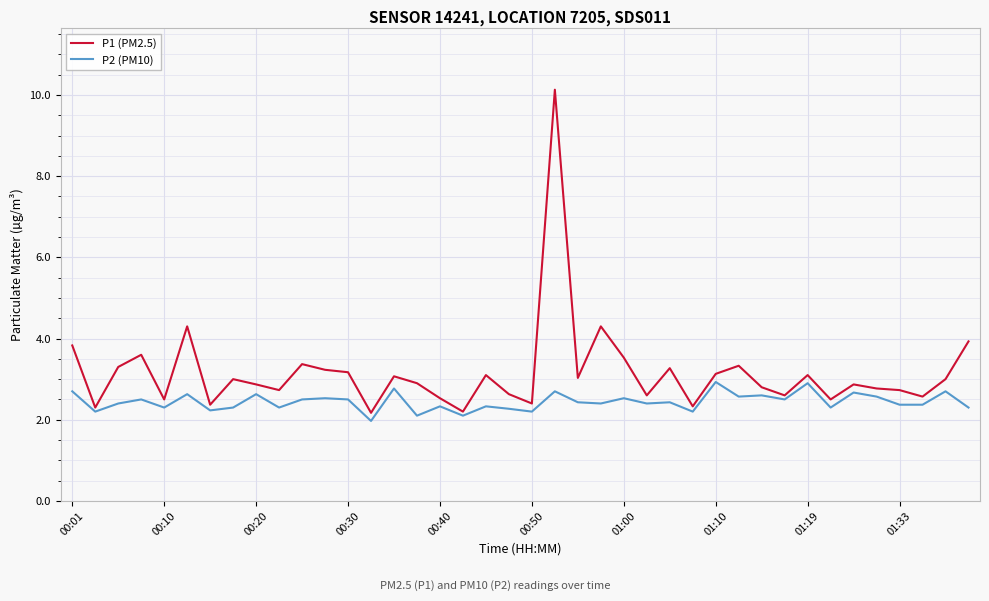

True or false: P1 (PM2.5) and P2 (PM10) intersect in this chart.

False